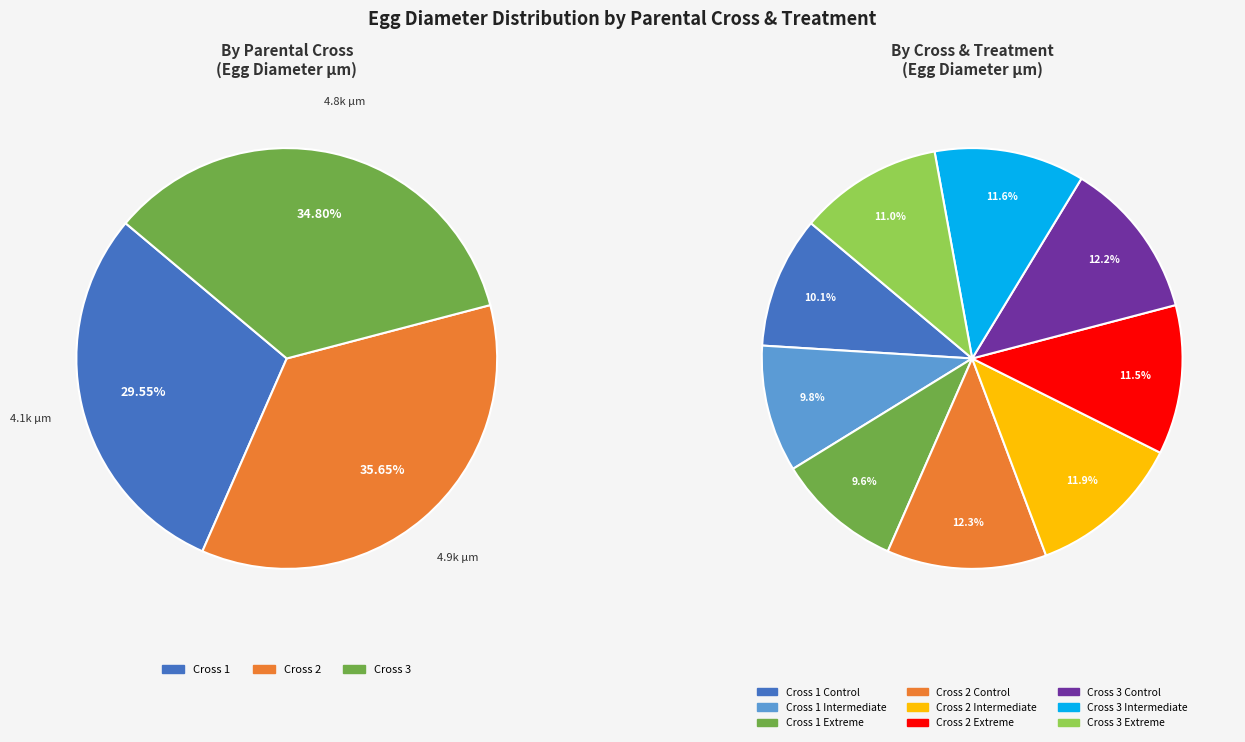

Which slice is the smallest?

Cross 1 Extreme